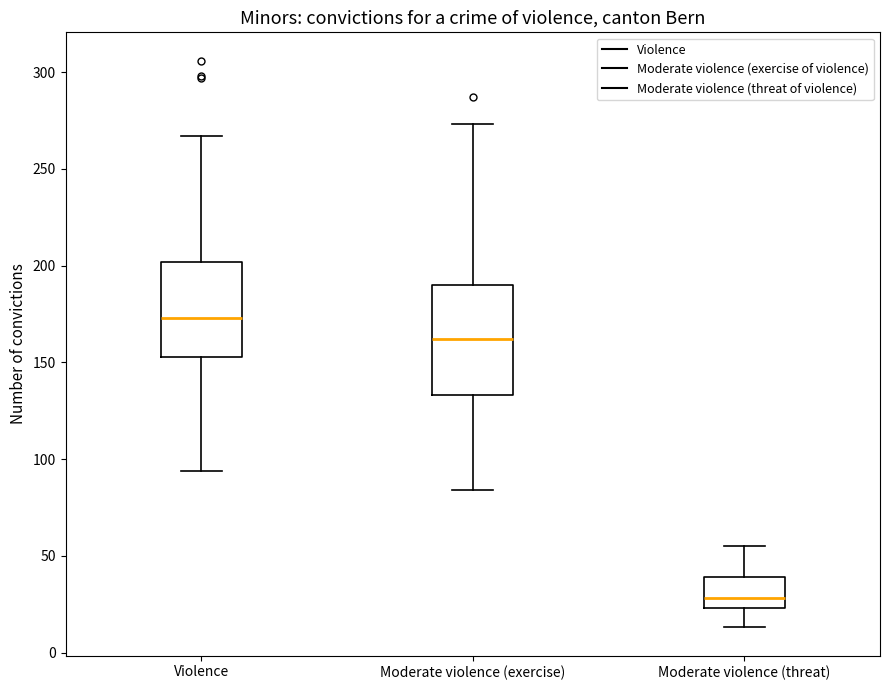

Where does the upper whisker of the box for Moderate violence (threat) end on the y-axis? The values are not printed on the chart, so give them approximately, as read against the axis.

55